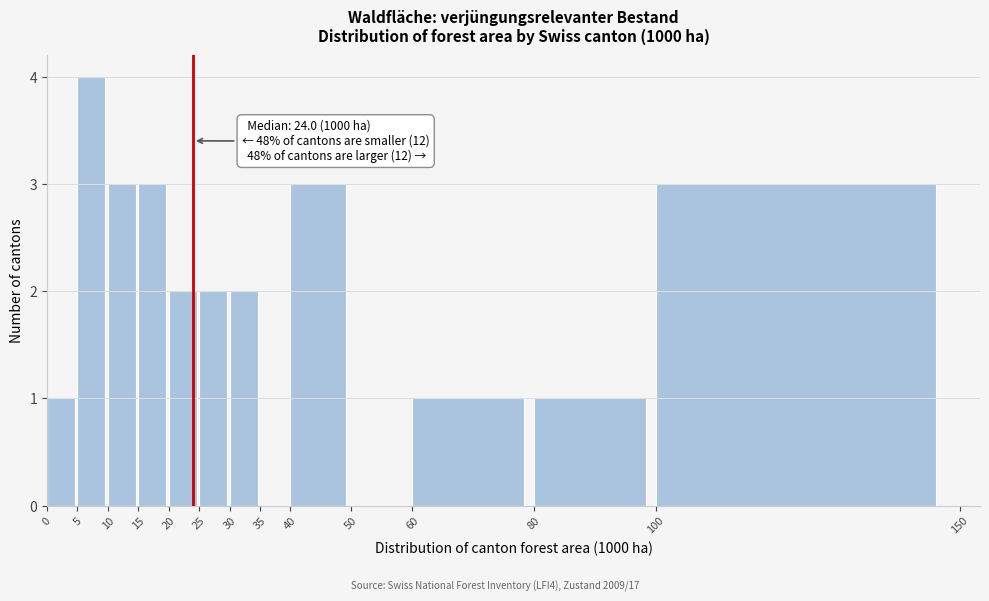

Over which range of the x-axis is the bar tallest?

5 to 10